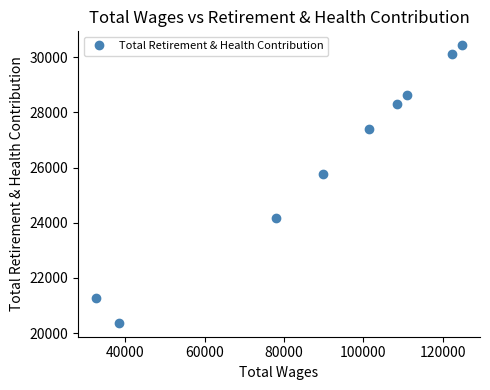

What is the minimum value shown in the chart?

20371